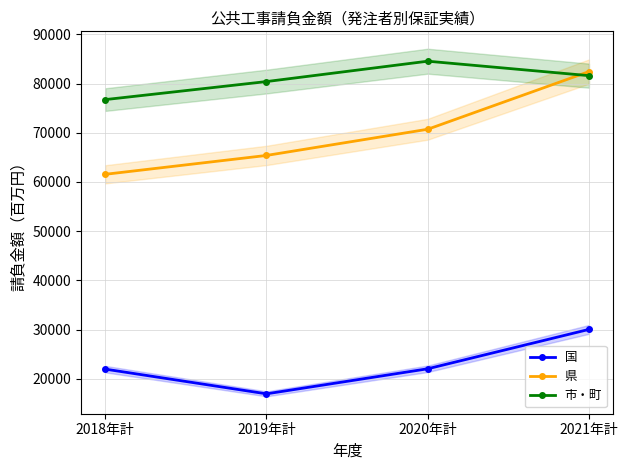

True or false: 市・町 has more than 2 points higher than both neighbors.

False